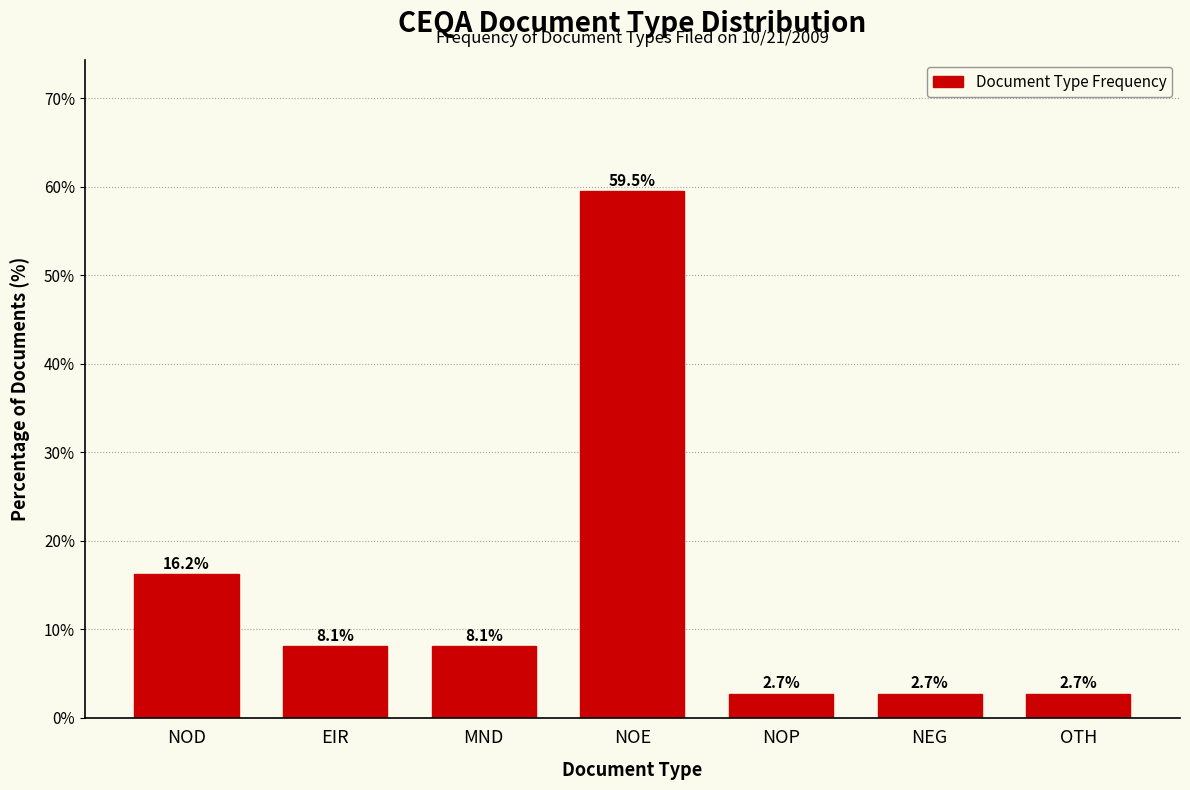

Reading left to right, transcribe all the data shown in this chart.

16.2	8.1	8.1	59.5	2.7	2.7	2.7